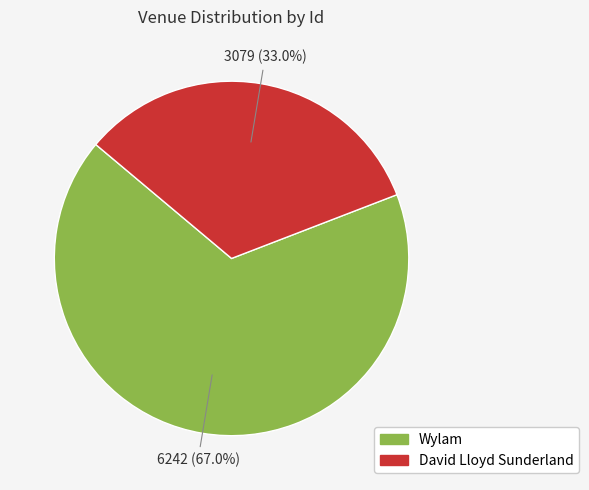

Is there a majority slice in this chart?

Yes